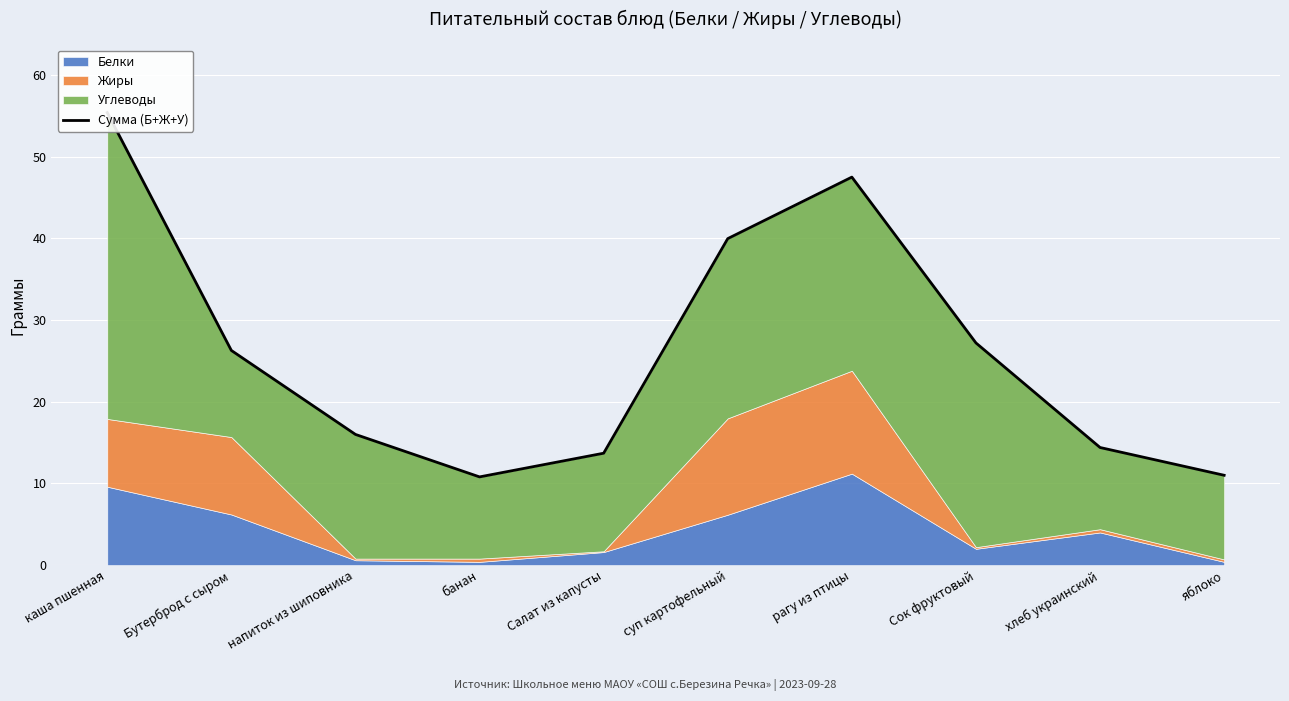

How many lines are shown in the chart?

1